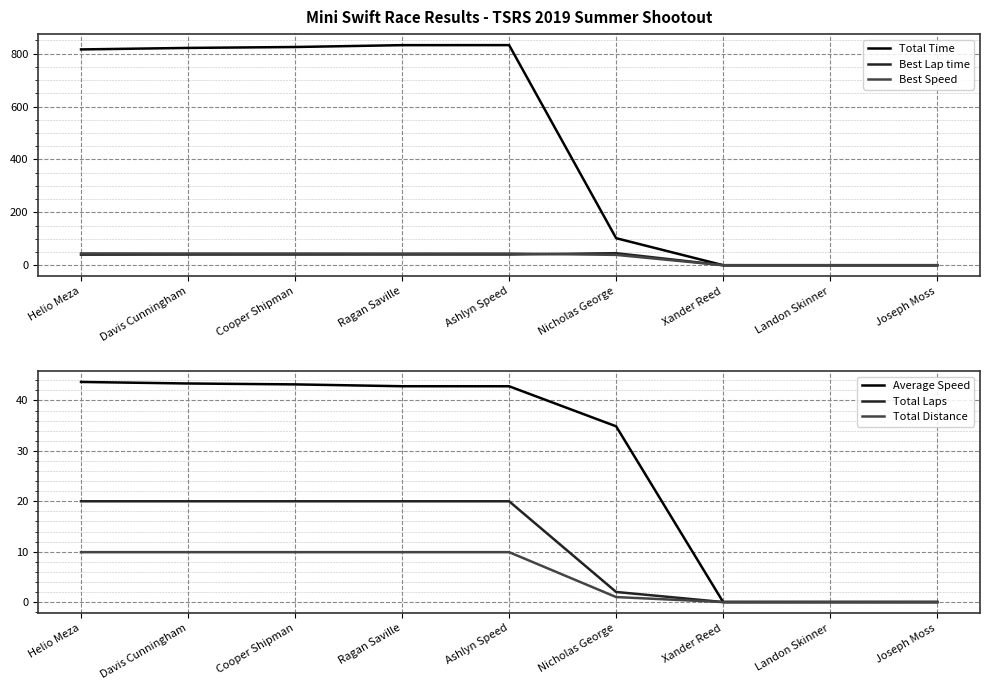

Between Joseph Moss and Davis Cunningham, which is larger?

Davis Cunningham